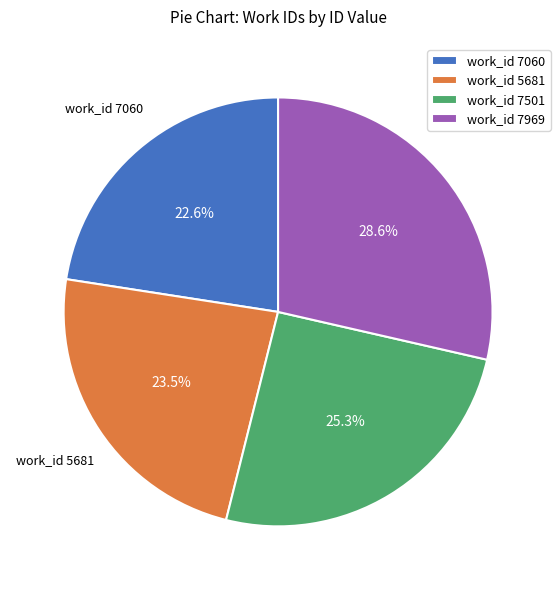

Which category has the biggest portion of the pie?

work_id 7969